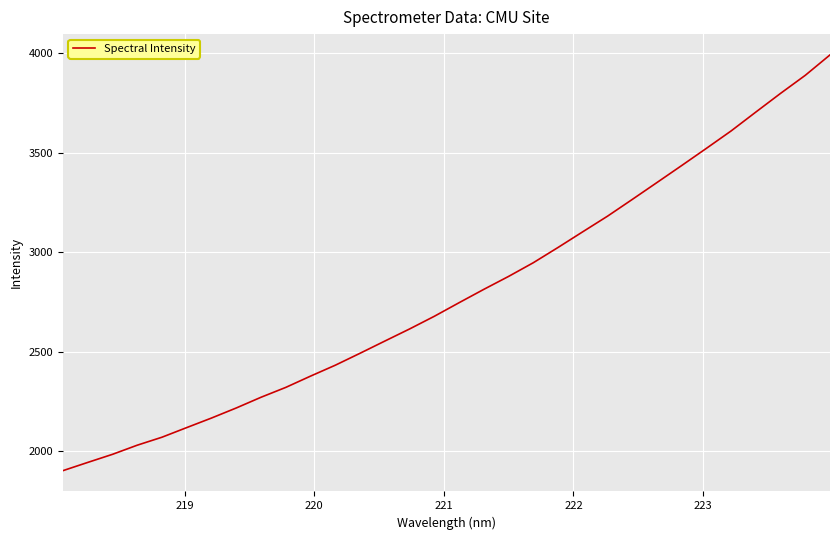

What is the difference between the maximum and minimum values?

2088.0